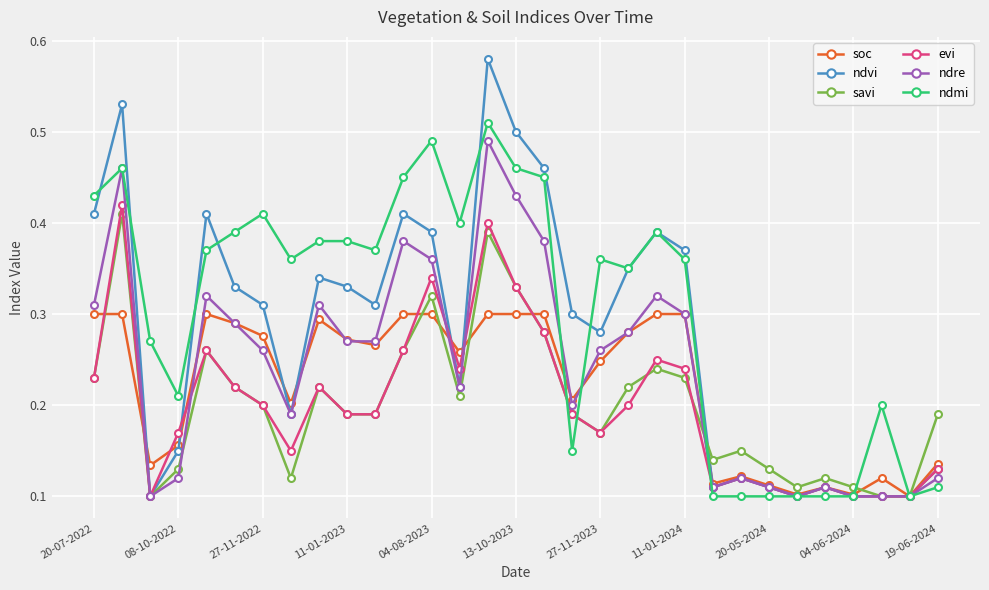

At how many categories does at least one series exceed 0?

31